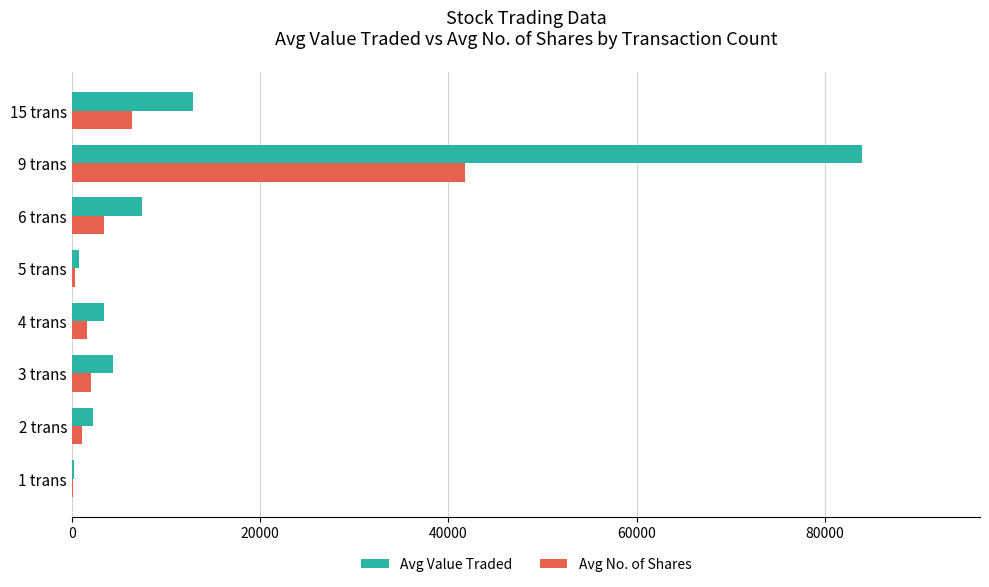

Where is Avg No. of Shares nearest to the value 20904?

15 trans